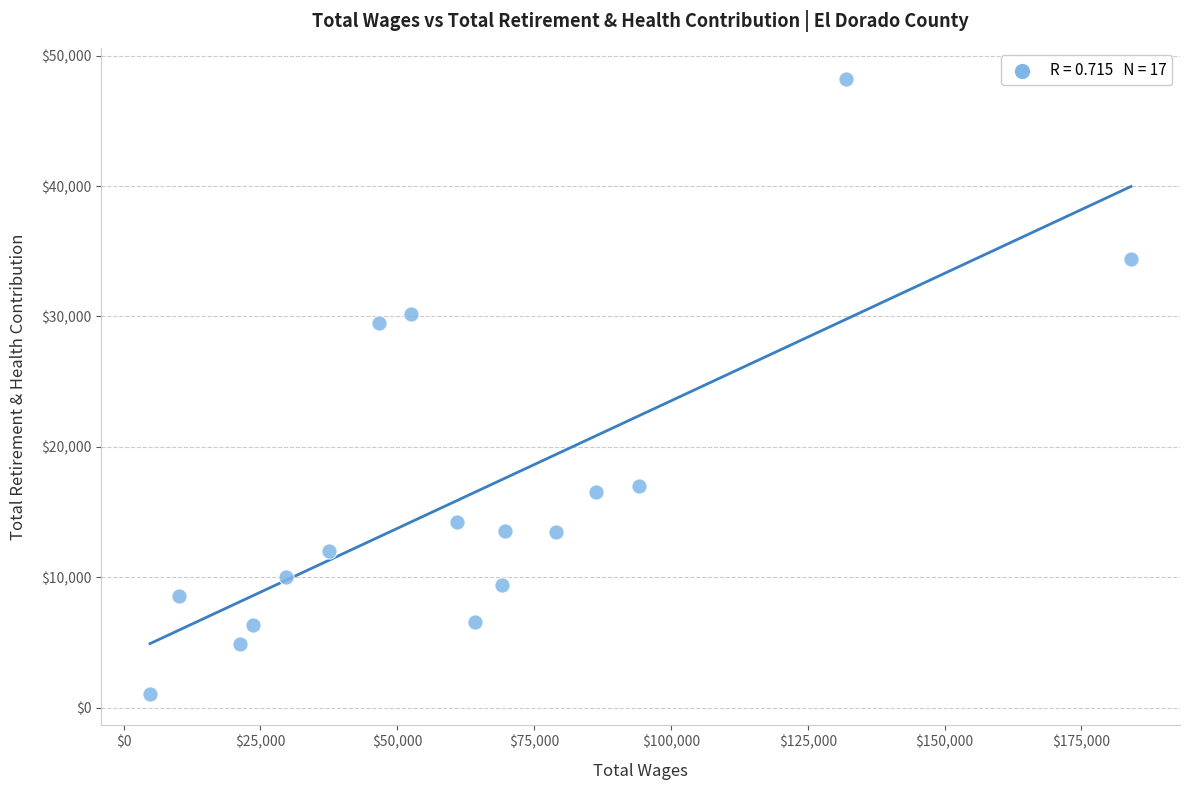

What is the range of Y values (max minus min)?

47189